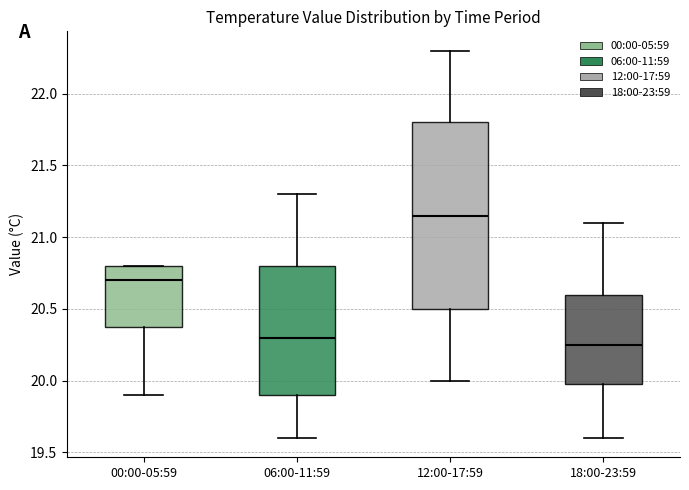

Which box's median line is the lowest?

18:00-23:59